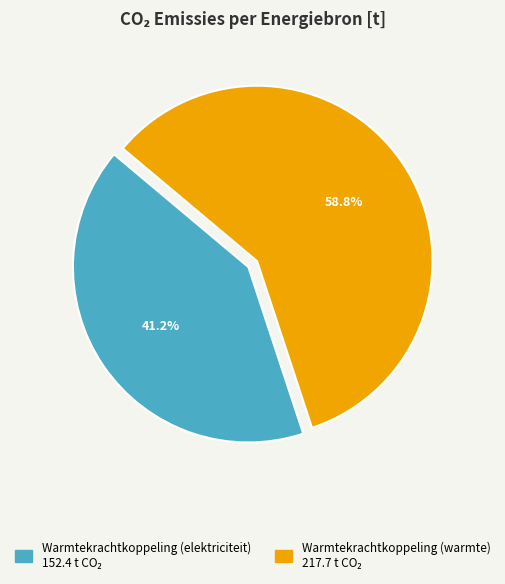

Is there any slice that represents more than half of the pie?

Yes